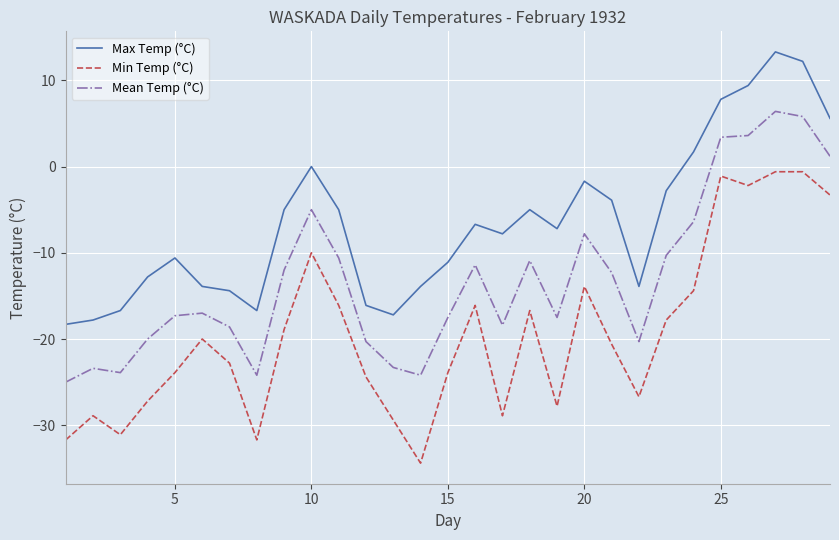

Which series has the largest total across all categories?

Max Temp (°C)